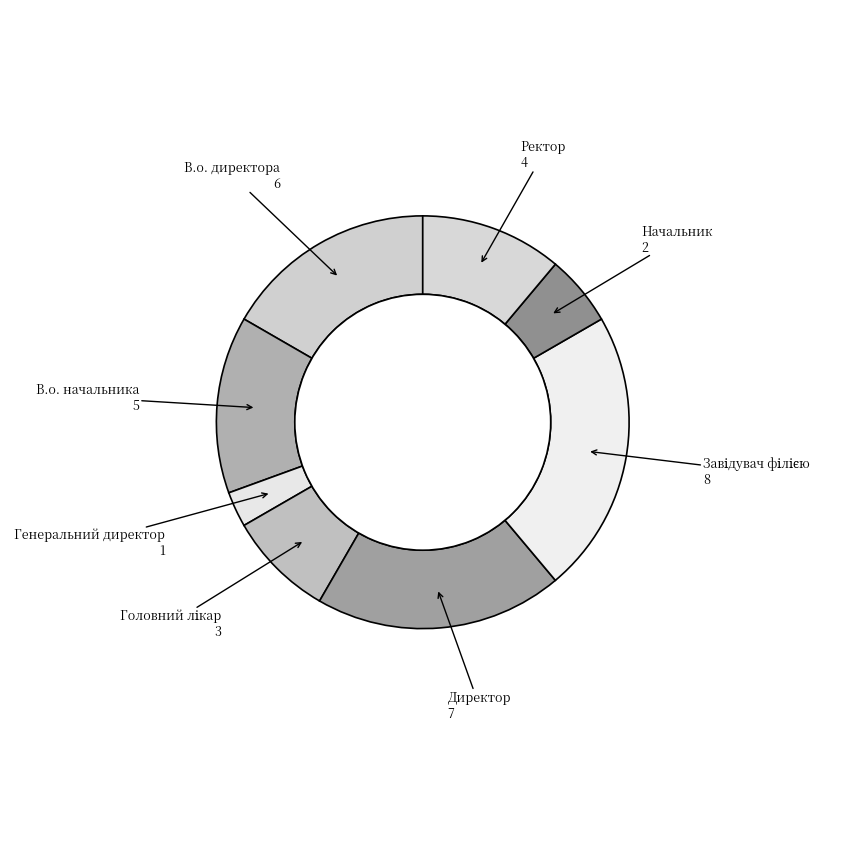

Is there any slice that represents more than half of the pie?

No